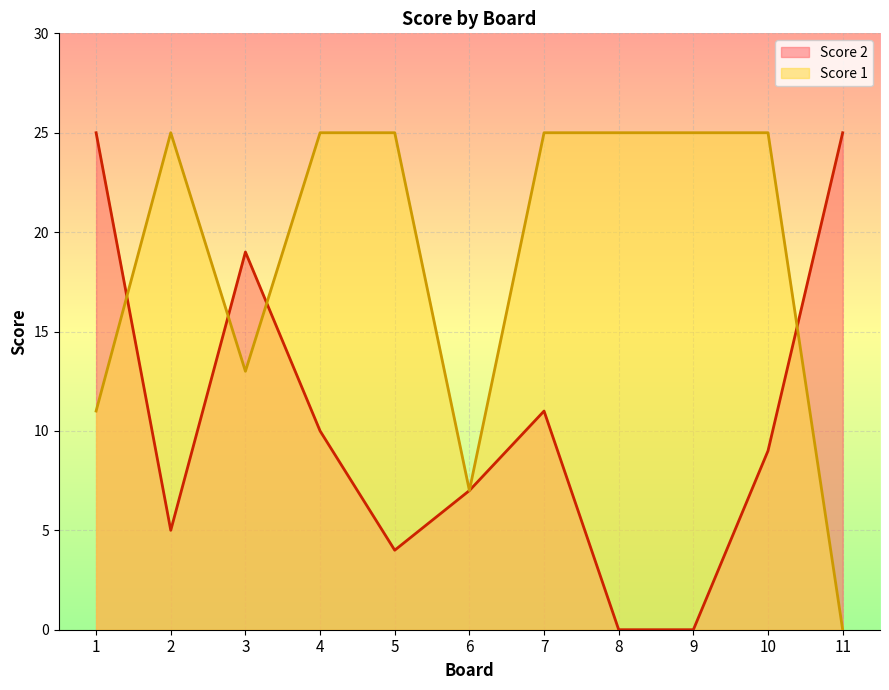

Is the value of Score 2 at 7 greater than the value of Score 1 at 7?

No